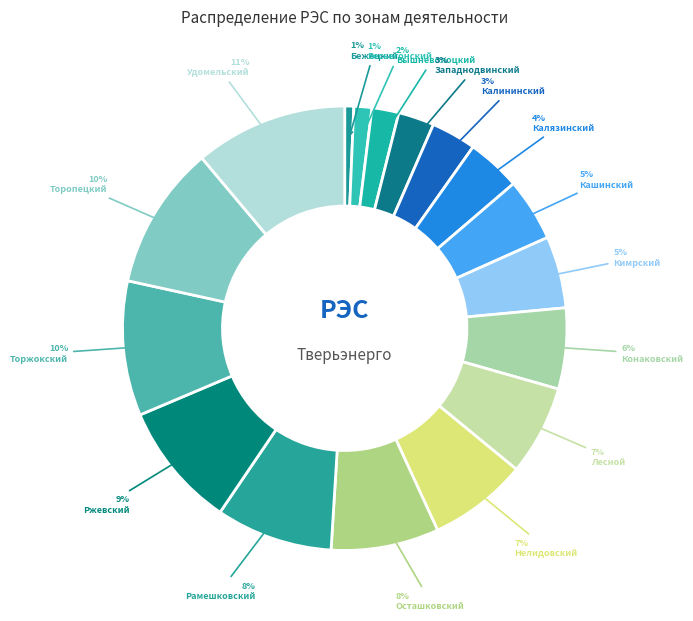

Rank the categories by value from lowest to highest.

Бежецкий, Весьегонский, Вышневолоцкий, Западнодвинский, Калининский, Калязинский, Кашинский, Кимрский, Конаковский, Лесной, Нелидовский, Осташковский, Рамешковский, Ржевский, Торжокский, Торопецкий, Удомельский